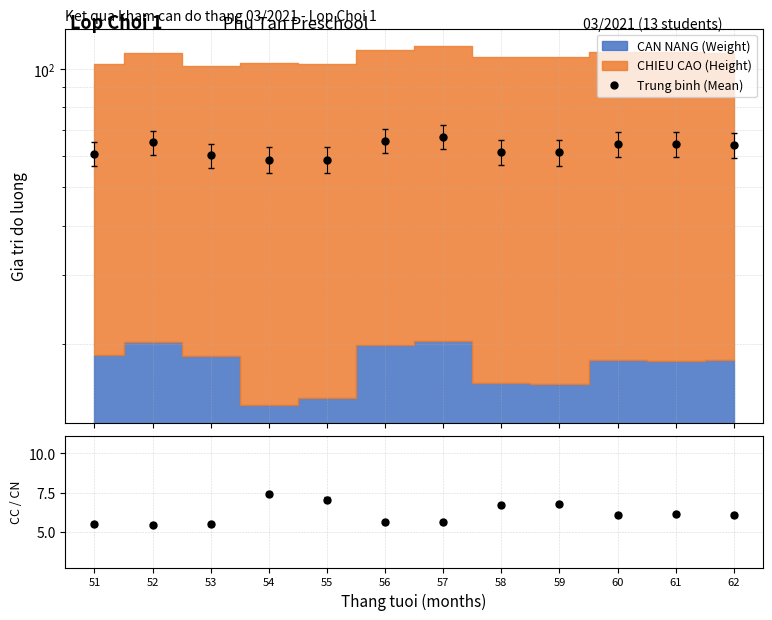

What is the difference between the highest and lowest values at 58?

54.7